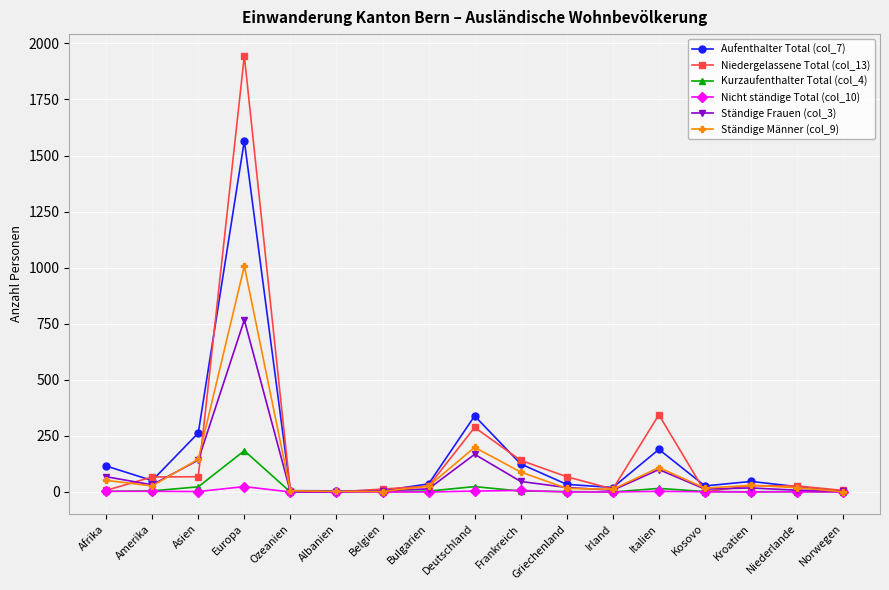

Is it true that Niedergelassene Total (col_13) equals 469 at Deutschland?

False